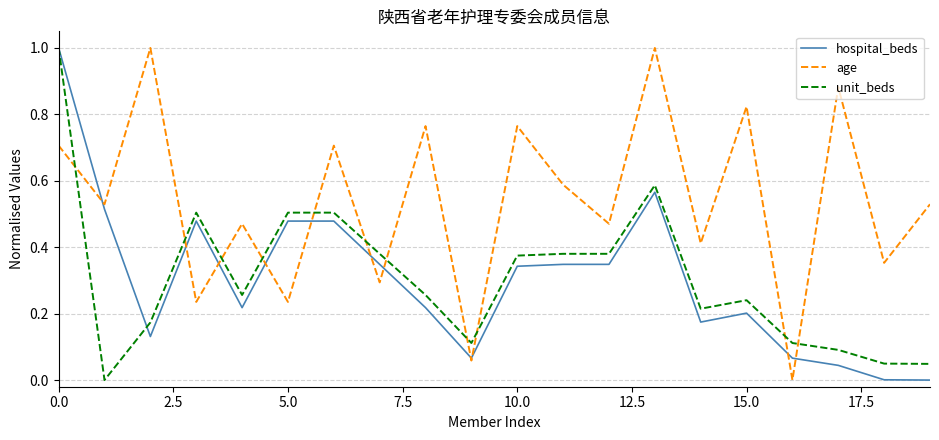

Which series has the largest total across all categories?

age